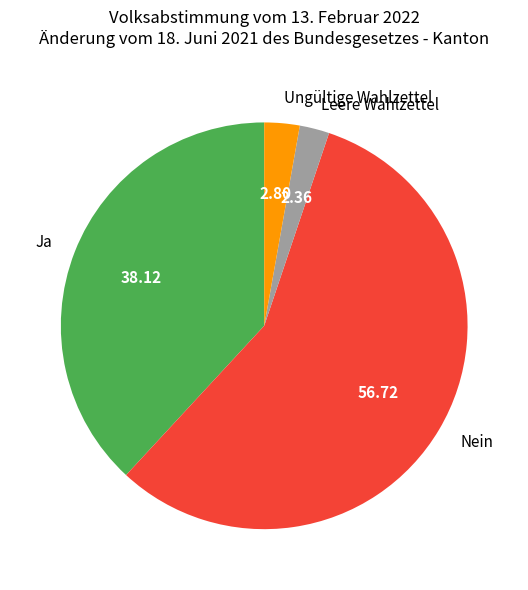

Do Nein and Ungültige Wahlzettel together represent more than half of the pie?

Yes